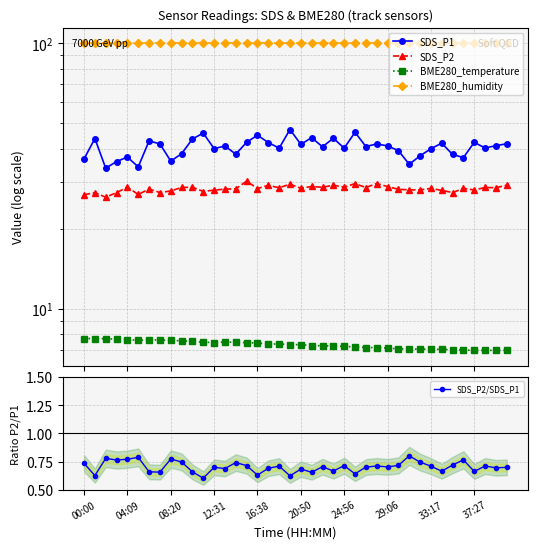

Reading right to left, what are all the values shown in this chart?

SDS_P1: 41.8	41.1	40.2	42.3	37.0	38.0	42.0	40.0	37.6	35.0	39.4	41.0	41.7	40.8	46.1	40.2	43.8	40.7	44.0	41.5	47.2	40.2	42.2	45.0	42.3	38.1	41.0	40.0	45.8	43.5	38.3	35.9	41.7	42.8	34.2	37.2	35.8	33.8	43.7	36.6
SDS_P2: 29.1	28.5	28.6	28.0	28.3	27.4	27.9	28.4	28.0	28.0	28.1	28.8	29.6	28.6	29.6	28.7	29.1	28.6	28.8	28.4	29.4	28.5	29.1	28.3	30.2	28.2	28.2	27.9	27.6	28.6	28.6	27.7	27.4	28.2	26.9	28.6	27.3	26.3	27.3	26.9
BME280_temperature: 7.0	7.0	7.0	7.0	7.0	7.0	7.0	7.0	7.0	7.0	7.1	7.1	7.1	7.1	7.2	7.2	7.2	7.2	7.3	7.3	7.3	7.4	7.3	7.4	7.4	7.5	7.5	7.5	7.5	7.5	7.6	7.6	7.6	7.6	7.6	7.6	7.7	7.7	7.7	7.7
BME280_humidity: 100.0	100.0	100.0	100.0	100.0	100.0	100.0	100.0	100.0	100.0	100.0	100.0	100.0	100.0	100.0	100.0	100.0	100.0	100.0	100.0	100.0	100.0	100.0	100.0	100.0	100.0	100.0	100.0	100.0	100.0	100.0	100.0	100.0	100.0	100.0	100.0	100.0	100.0	100.0	100.0
SDS_P2/SDS_P1: 0.7	0.7	0.7	0.7	0.8	0.7	0.7	0.7	0.7	0.8	0.7	0.7	0.7	0.7	0.6	0.7	0.7	0.7	0.7	0.7	0.6	0.7	0.7	0.6	0.7	0.7	0.7	0.7	0.6	0.7	0.7	0.8	0.7	0.7	0.8	0.8	0.8	0.8	0.6	0.7